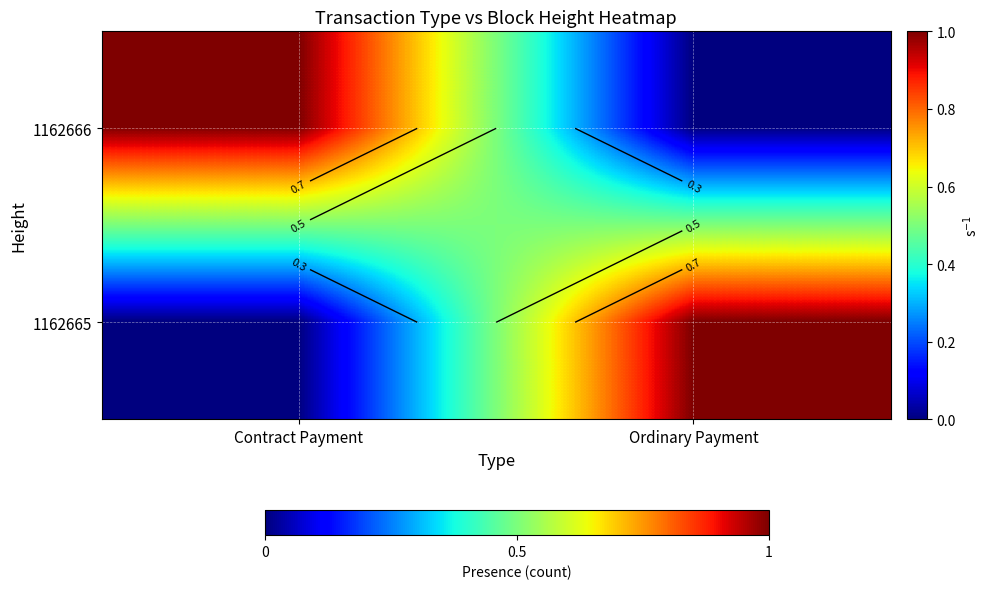

Which series has the largest range (max minus min)?

1162666